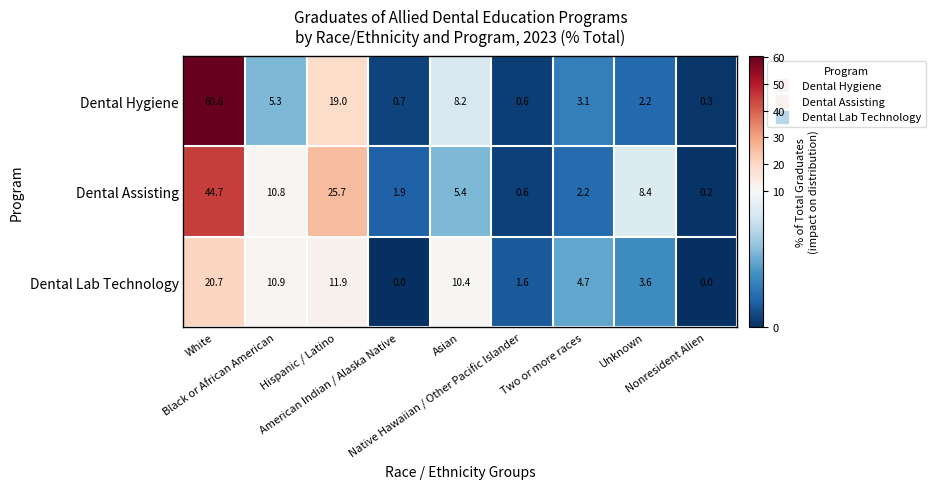

What is the maximum value for Dental Assisting?

44.7